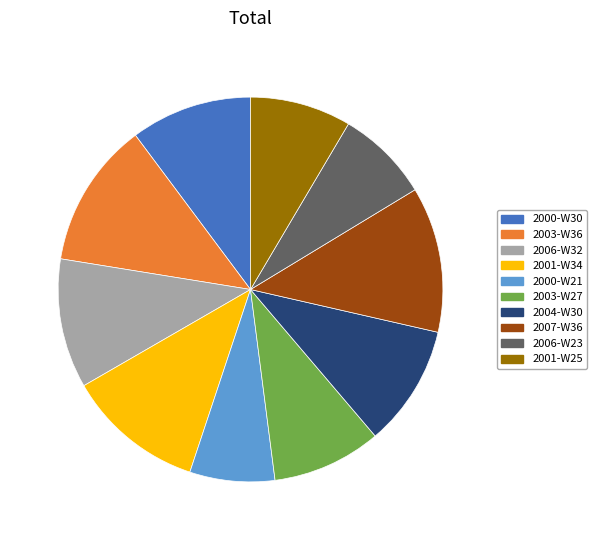

Which category has the smallest portion of the pie?

2000-W21